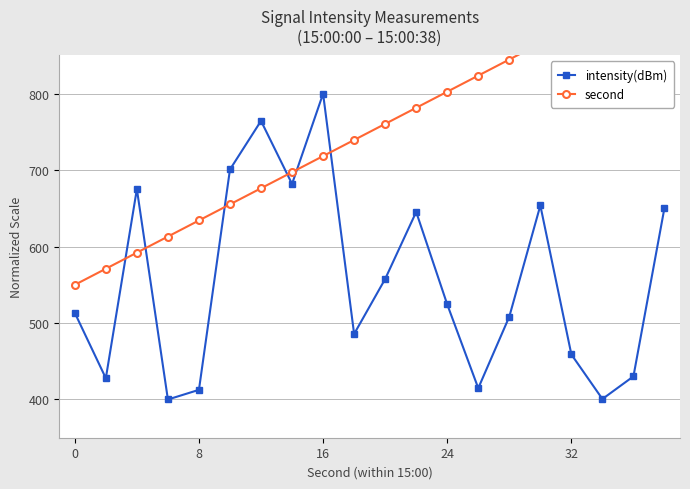

Which series has the widest spread of values?

intensity(dBm)